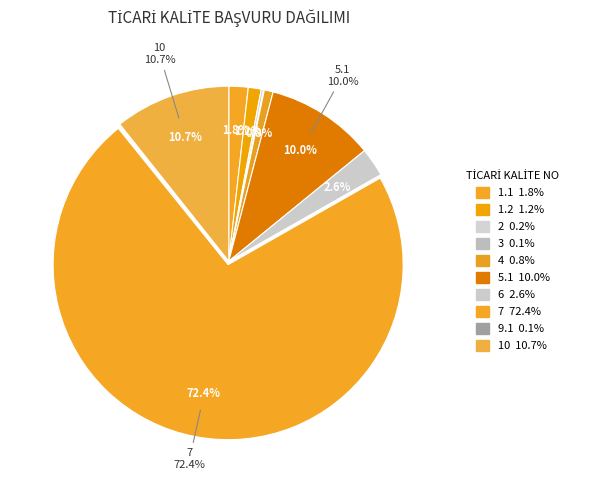

Count the number of slices in the pie.

10